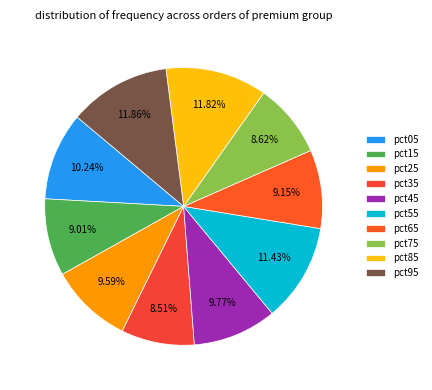

To the nearest percent, what is the difference between the largest and smallest slice percentages?

3%